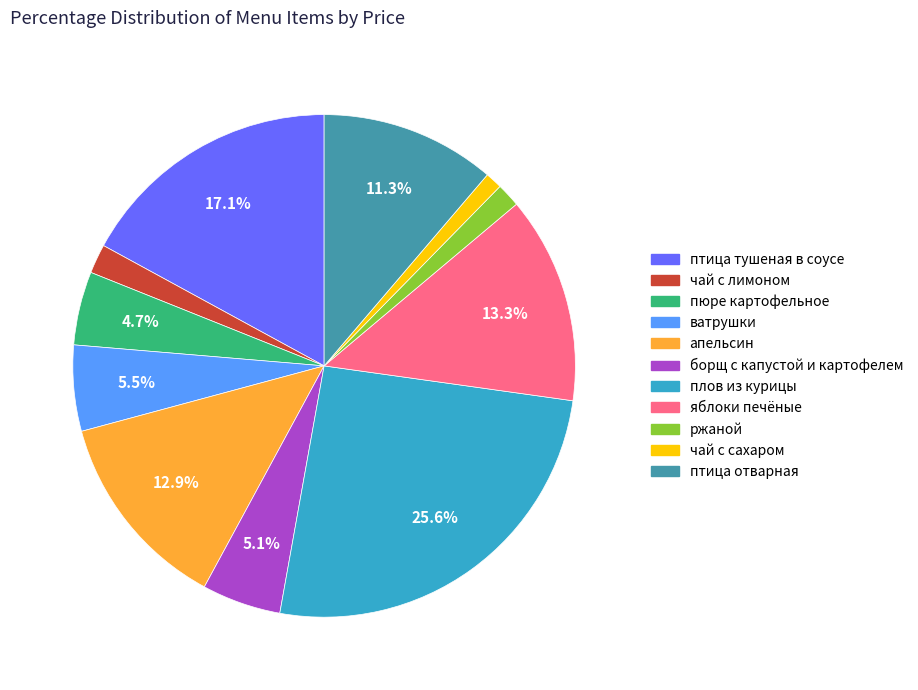

What percentage is the ржаной slice, to the nearest percent?

2%